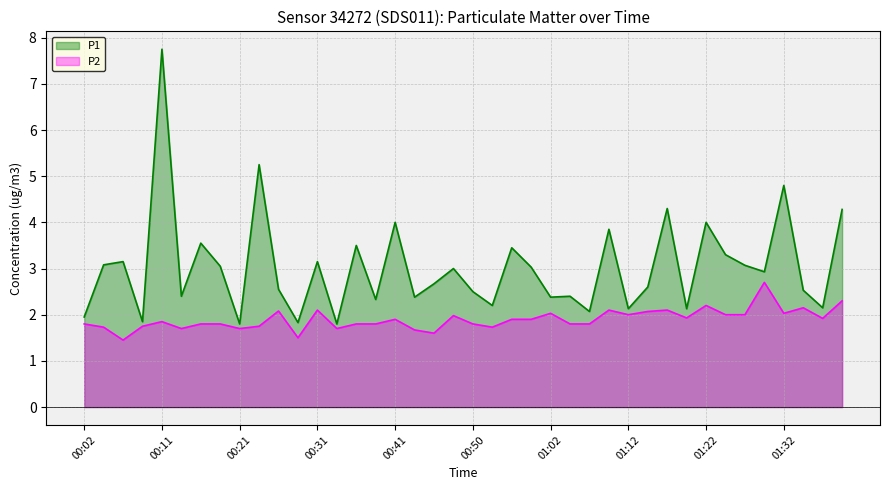

At which category does P1 reach its first local peak?

00:07